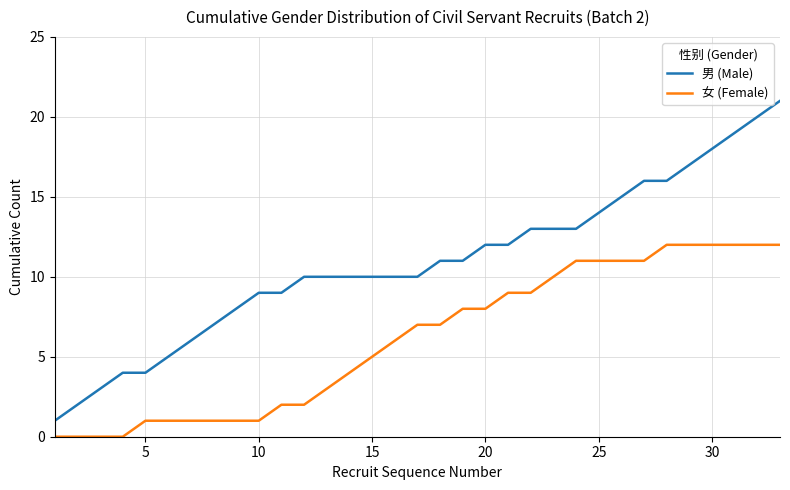

What is the difference between the second highest and second lowest values in the 女 (Female) series?

12